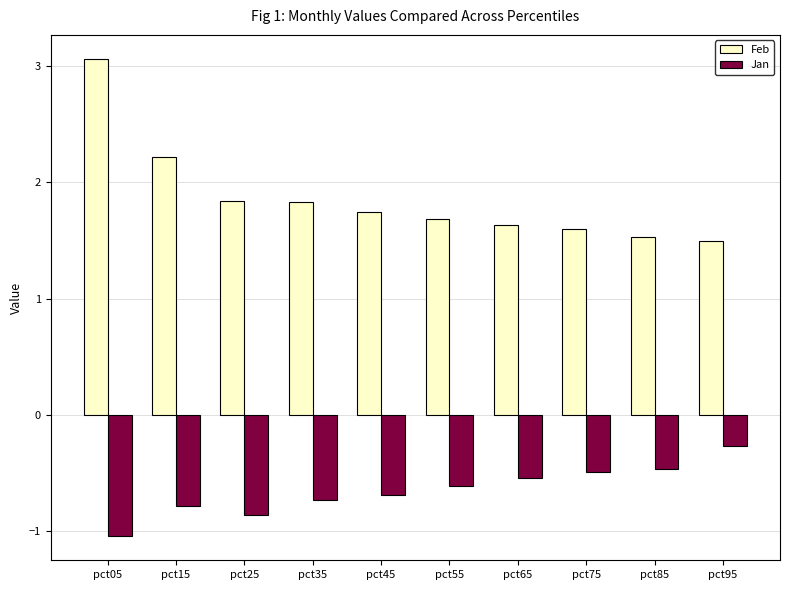

What is the value of the Feb bar at the 4th from the left?

1.8